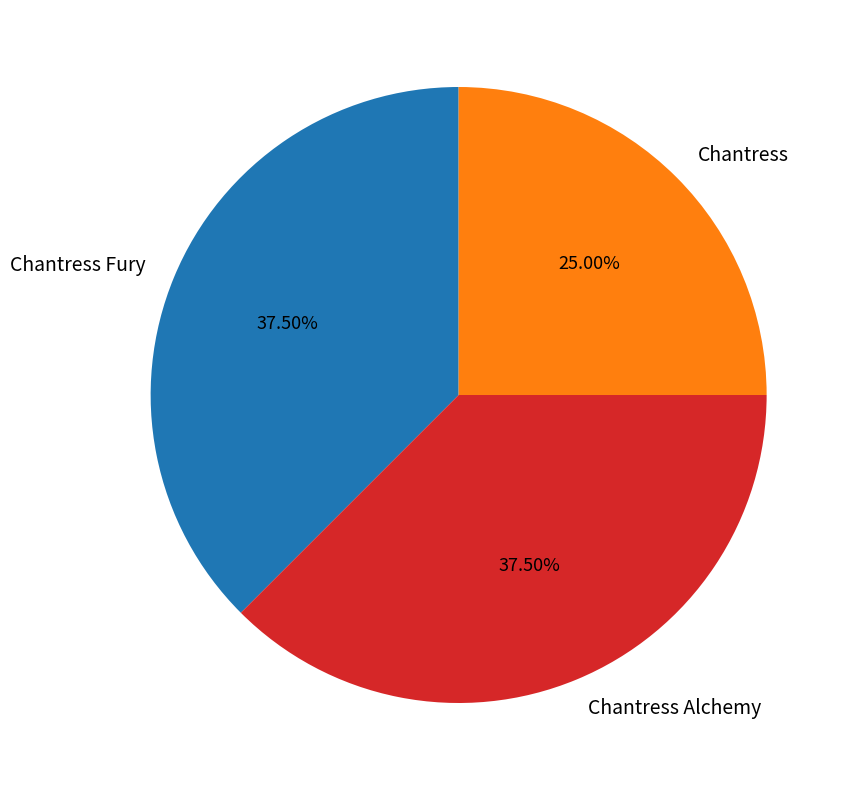

Is Chantress Fury the majority of the pie?

No